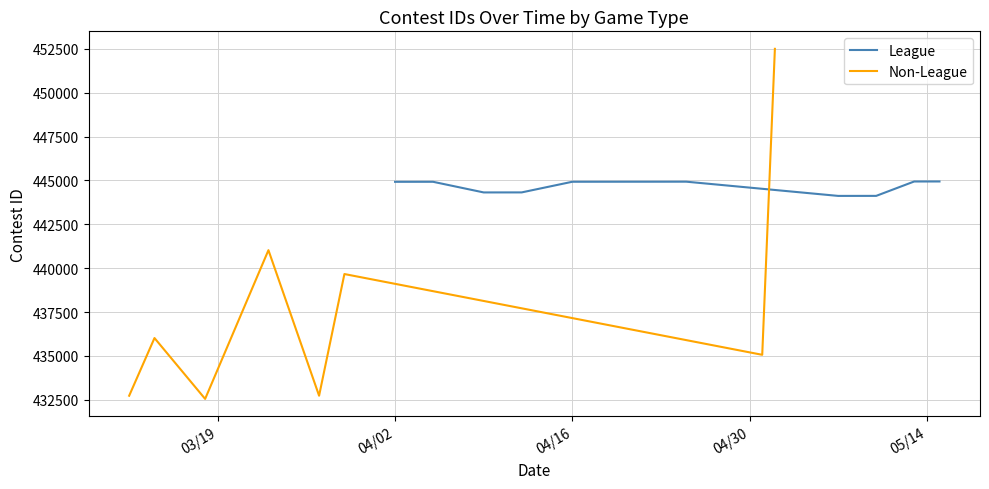

Does the chart have visible grid lines?

Yes